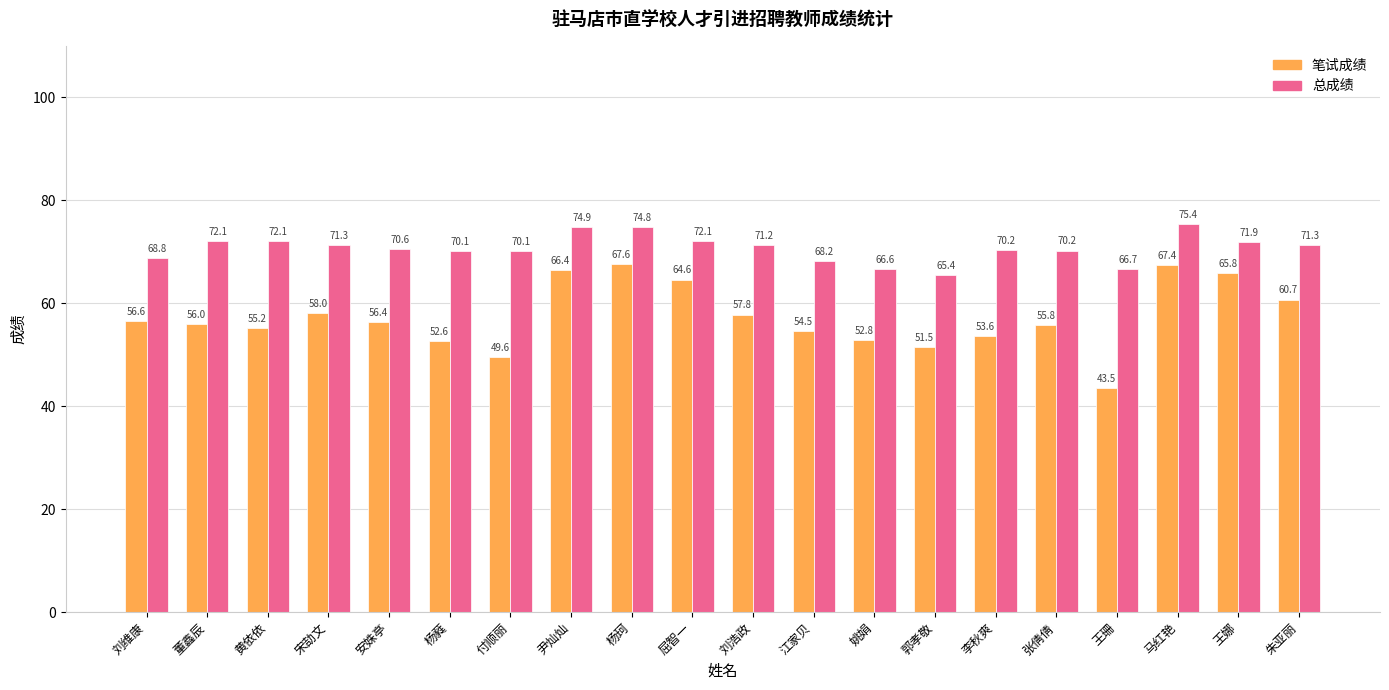

Which series changed the most between 董鑫辰 and 张倩倩?

总成绩